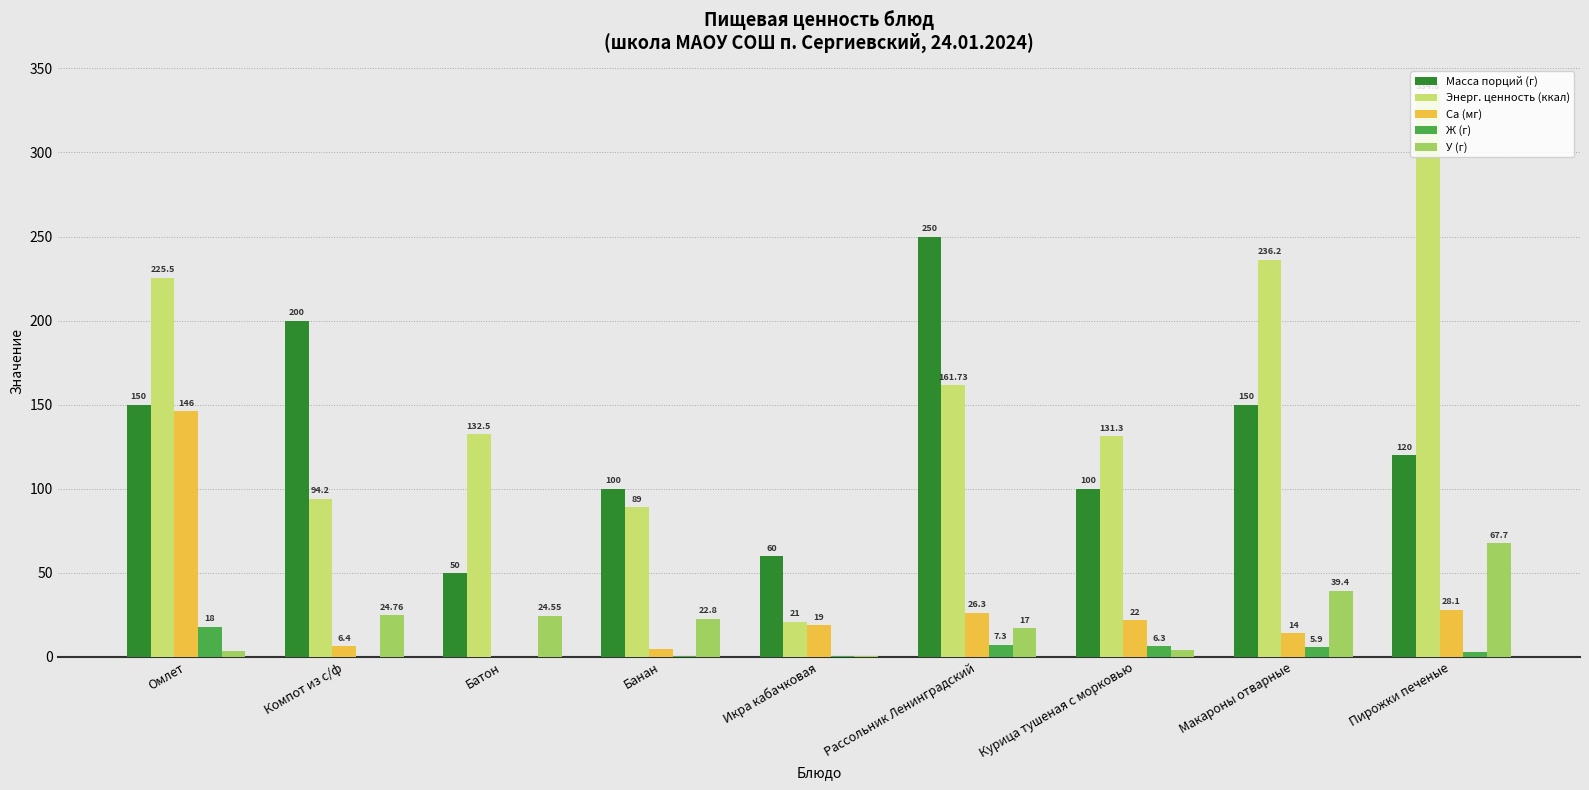

Are the bars grouped side by side (vs. stacked)?

Yes